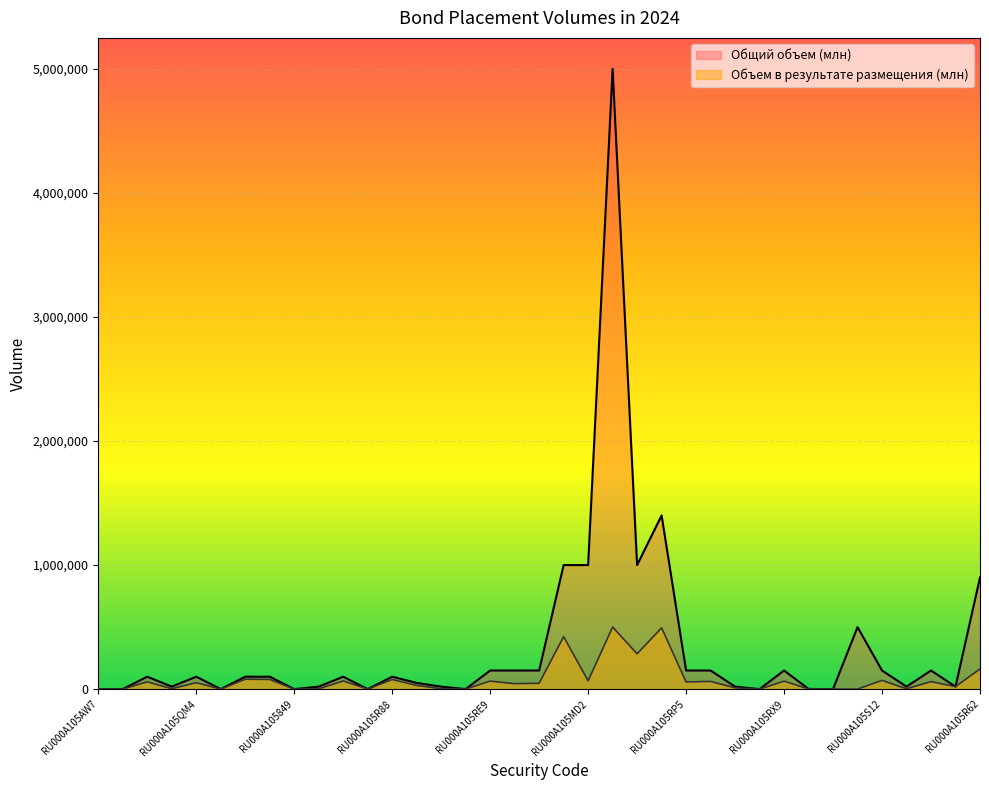

Reading right to left, transcribe all the data shown in this chart.

Объем в результате размещения (млн): RU000A105R62=162626	RU000A105SF4=20000	RU000A105S46=60431	RU000A0NNFE1=2372	RU000A105S12=70744	SU26242RMFS6=0	RU000A105492=100	RU000A105RW1=1591	RU000A105RX9=64155	RU000A105RU5=200	RU000A0NNFF8=10009	RU000A105RS9=62128	RU000A105RP5=57816	RU000A105QW3=493848	RU000A105QX1=284671	RU000A1057Q6=500330	RU000A105MD2=67183	RU000A105ME0=422662	RU000A105RM2=47240	RU000A105RK6=43895	RU000A105RE9=64623	RU000A105QL6=350	RU000A0NNFD3=2849	RU000A105RC3=29937	RU000A105R88=77488	RU000A105QZ6=135	RU000A105R39=65773	RU000A0NNFC5=2066	RU000A105849=250	RU000A105QY9=77914	RU000A105QQ5=79714	RU000A105PA1=0	RU000A105QM4=51839	RU000A0NNFB7=2994	RU000A105QE1=58779	RU000A105DS9=500	RU000A105AW7=150
Общий объем (млн): RU000A105R62=900000	RU000A105SF4=20000	RU000A105S46=150000	RU000A0NNFE1=20000	RU000A105S12=150000	SU26242RMFS6=500000	RU000A105492=100	RU000A105RW1=1591	RU000A105RX9=150000	RU000A105RU5=200	RU000A0NNFF8=20000	RU000A105RS9=150000	RU000A105RP5=150000	RU000A105QW3=1400000	RU000A105QX1=1000000	RU000A1057Q6=5000000	RU000A105MD2=1000000	RU000A105ME0=1000000	RU000A105RM2=150000	RU000A105RK6=150000	RU000A105RE9=150000	RU000A105QL6=350	RU000A0NNFD3=20000	RU000A105RC3=50000	RU000A105R88=100000	RU000A105QZ6=135	RU000A105R39=100000	RU000A0NNFC5=20000	RU000A105849=250	RU000A105QY9=100000	RU000A105QQ5=100000	RU000A105PA1=500	RU000A105QM4=100000	RU000A0NNFB7=20000	RU000A105QE1=100000	RU000A105DS9=500	RU000A105AW7=150